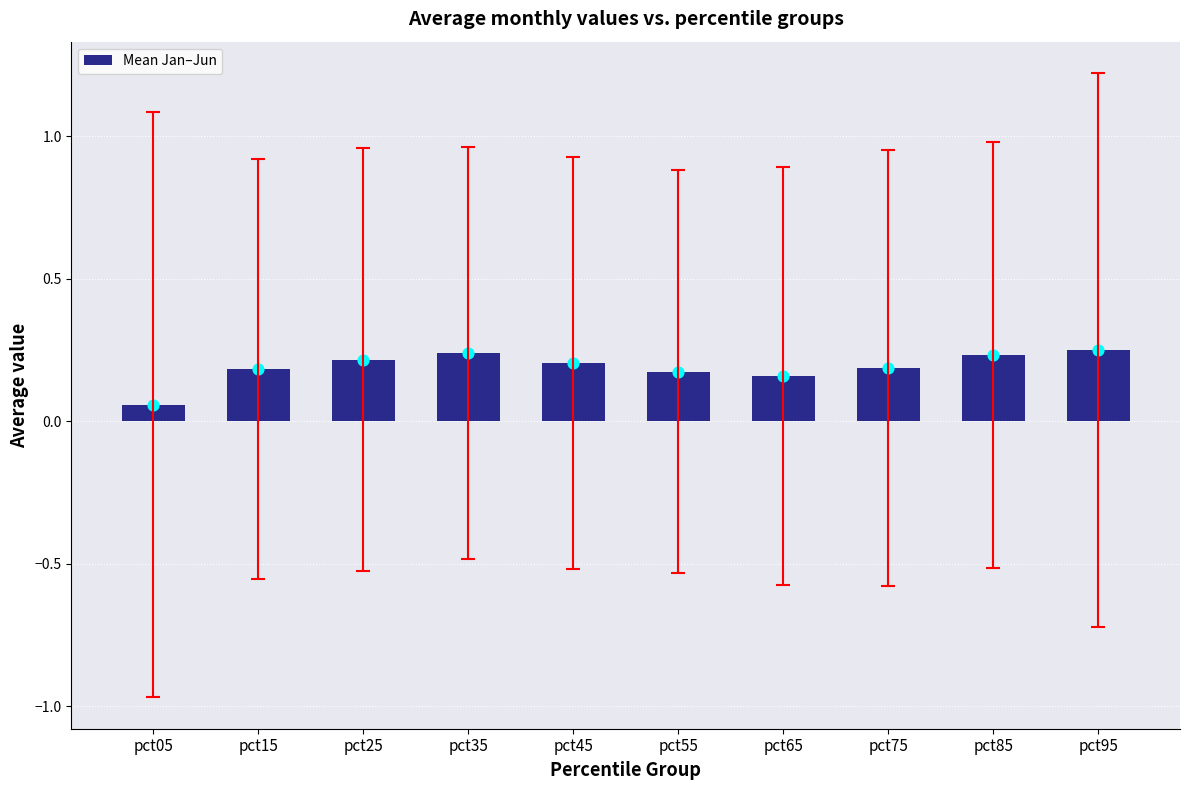

Which has a higher value, pct25 or pct75?

pct25